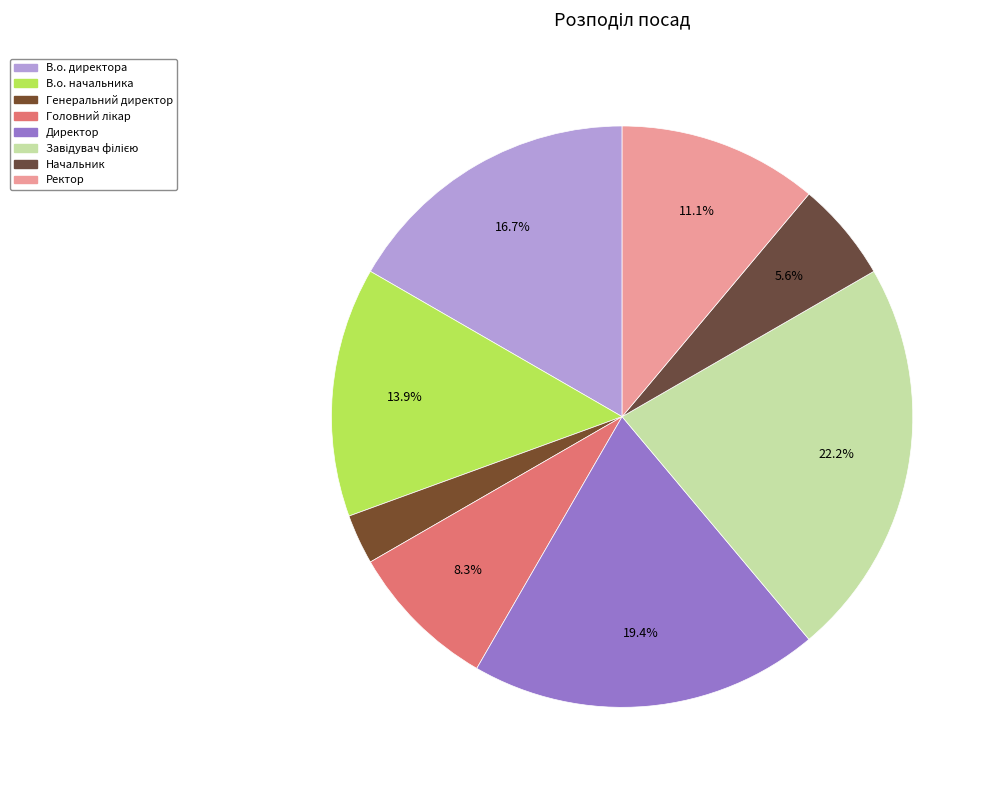

How many slices are in this pie chart?

8